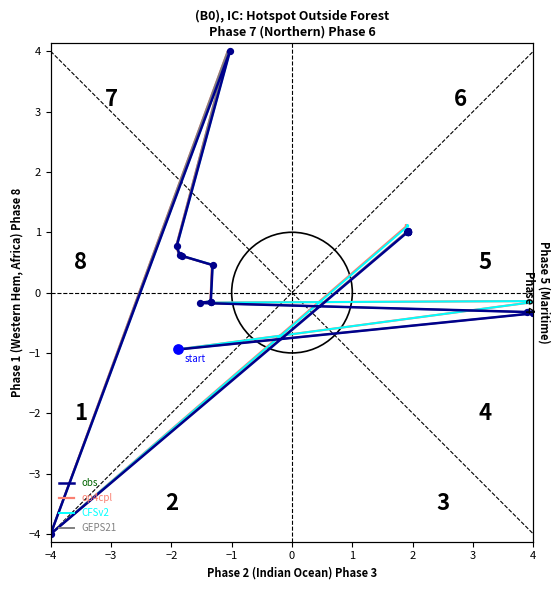

Which series reaches the minimum Y coordinate?

obs